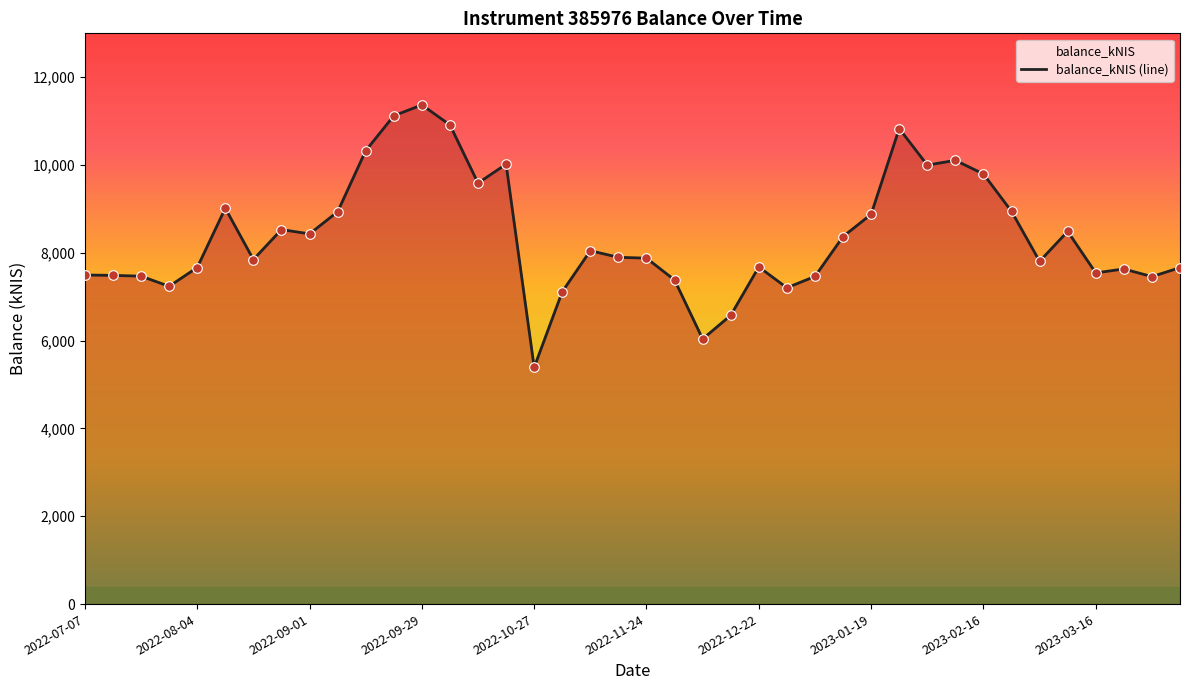

What is the change in value from 2023-01-12 to 2023-03-16?

-827.9